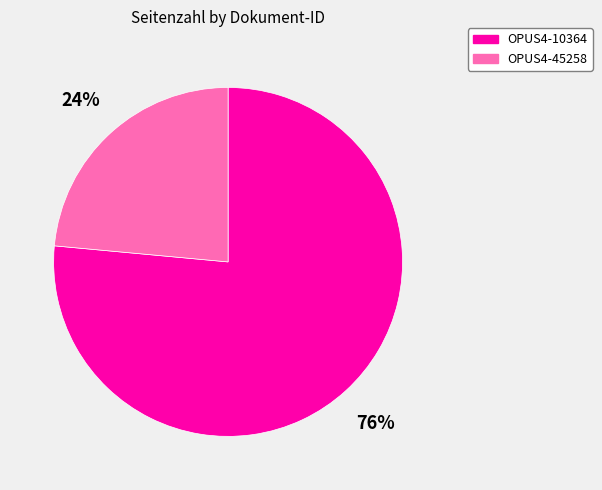

What percentage is the OPUS4-10364 slice, to the nearest percent?

76%